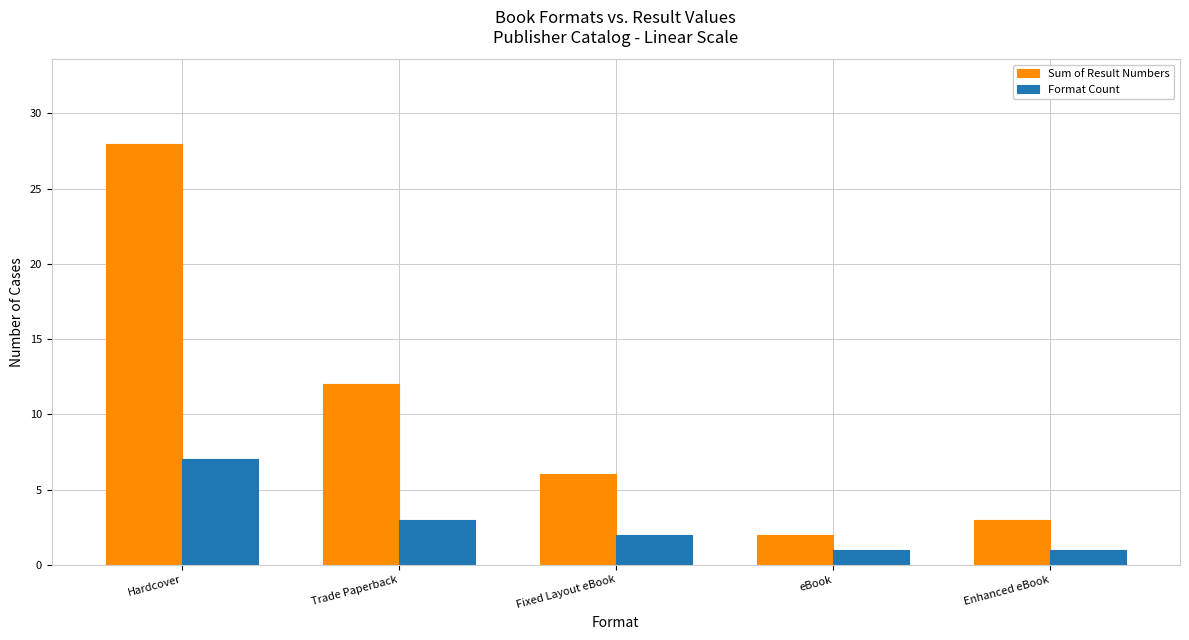

Does the chart contain any negative values?

No